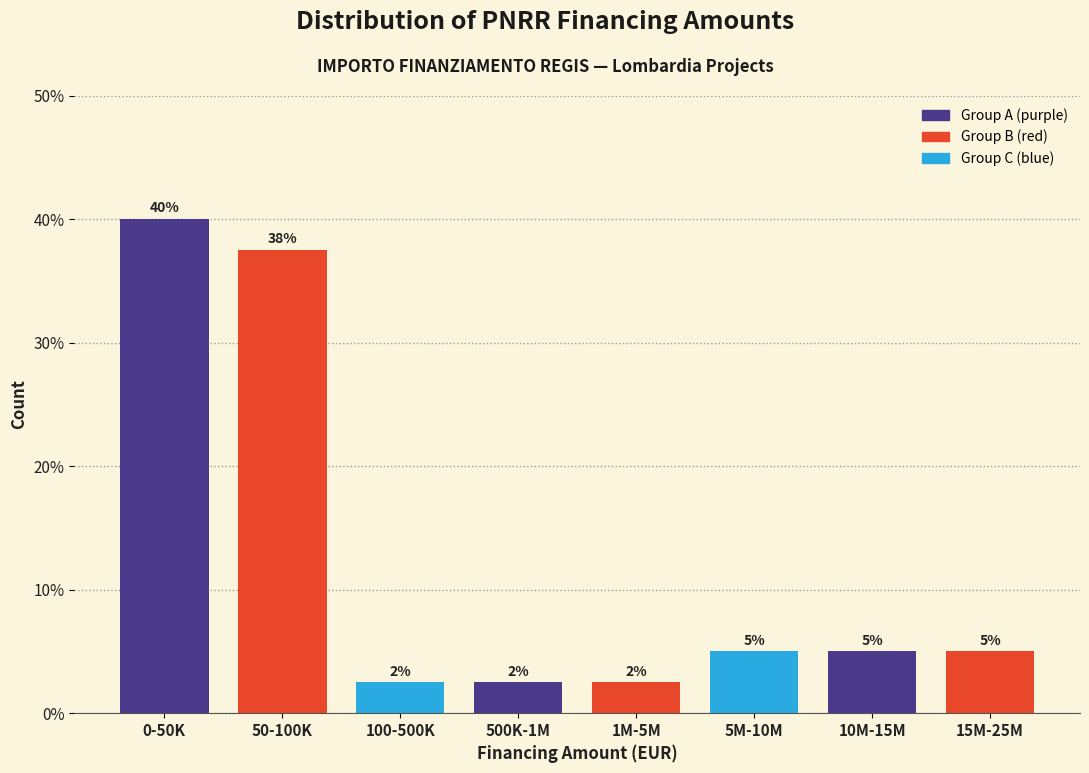

Between 1M-5M and 50-100K, which is larger?

50-100K